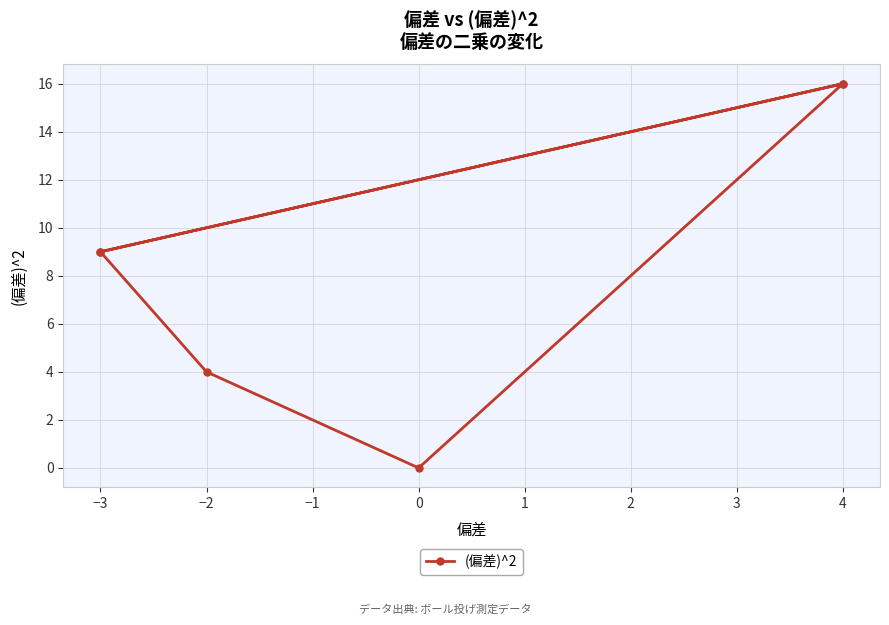

What is the difference between the maximum and minimum values?

16